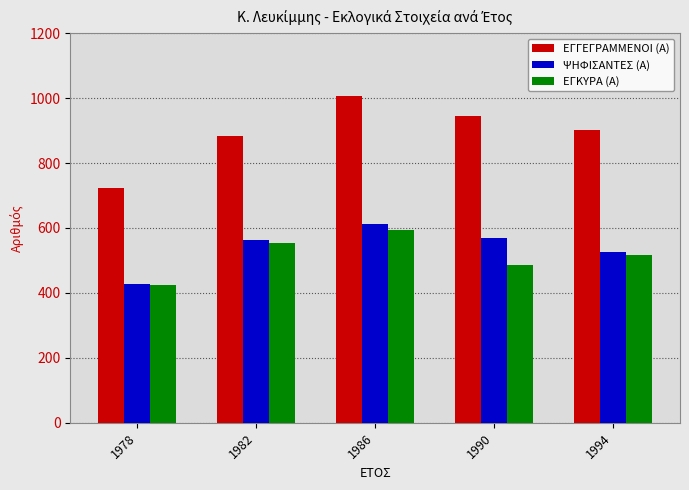

Which series changed the most between 1978 and 1990?

ΕΓΓΕΓΡΑΜΜΕΝΟΙ (Α)